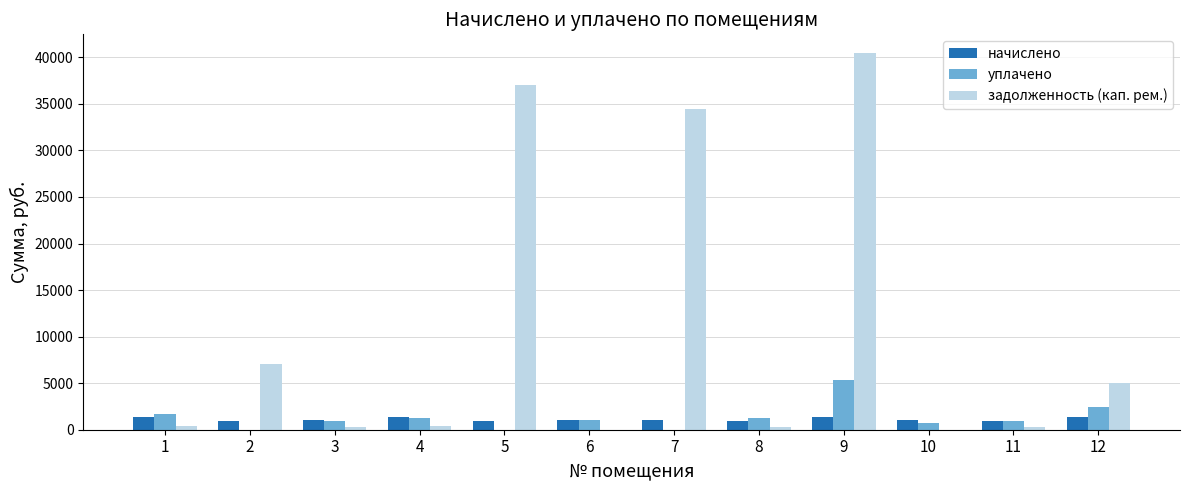

What is the sum of all уплачено values?

15777.7